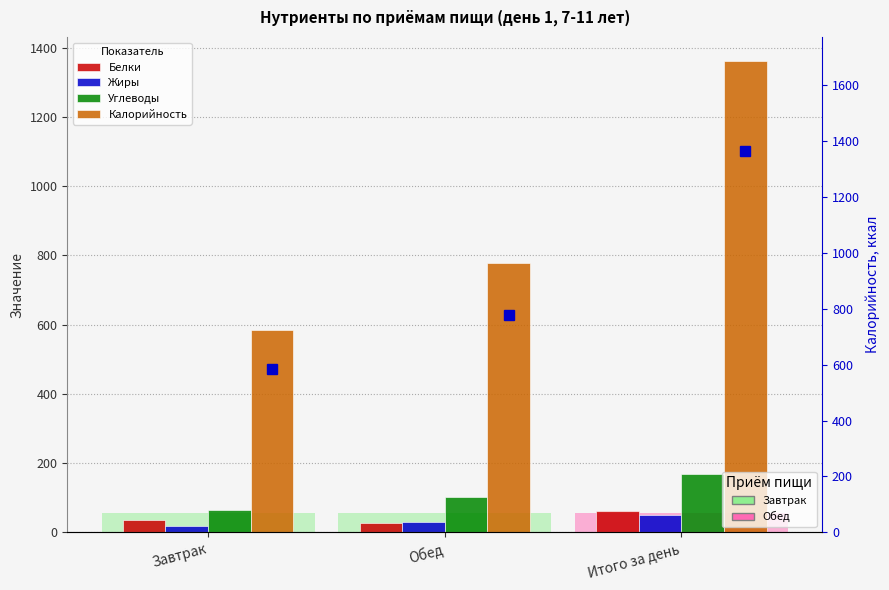

True or false: Белки has a value of 45.2 at Обед.

False